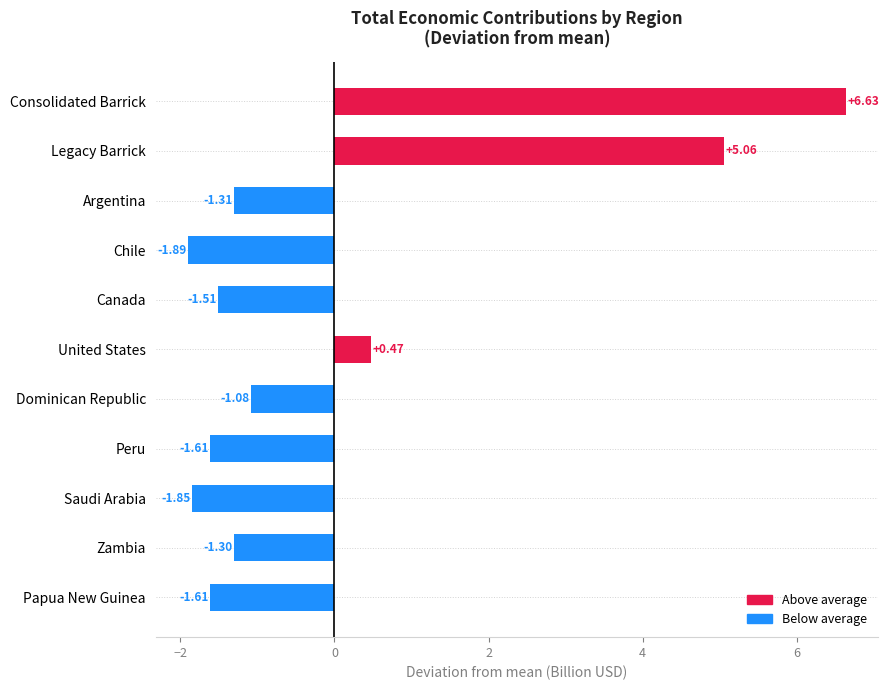

What is the smallest value displayed?

-1.9